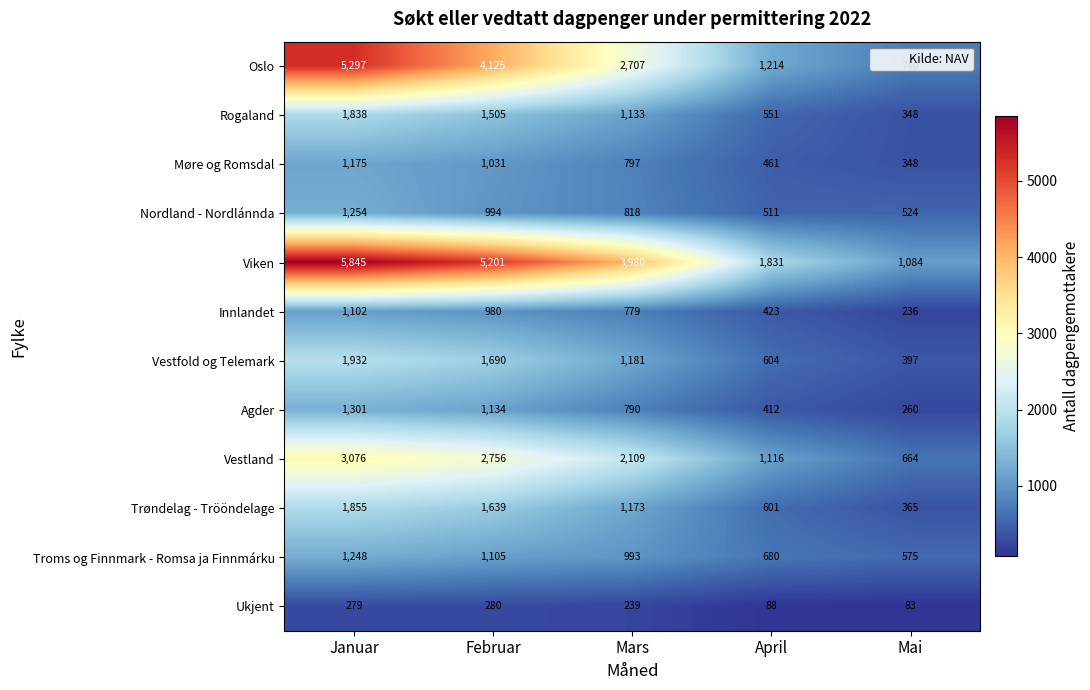

True or false: Viken has a value of 1831 at April.

True